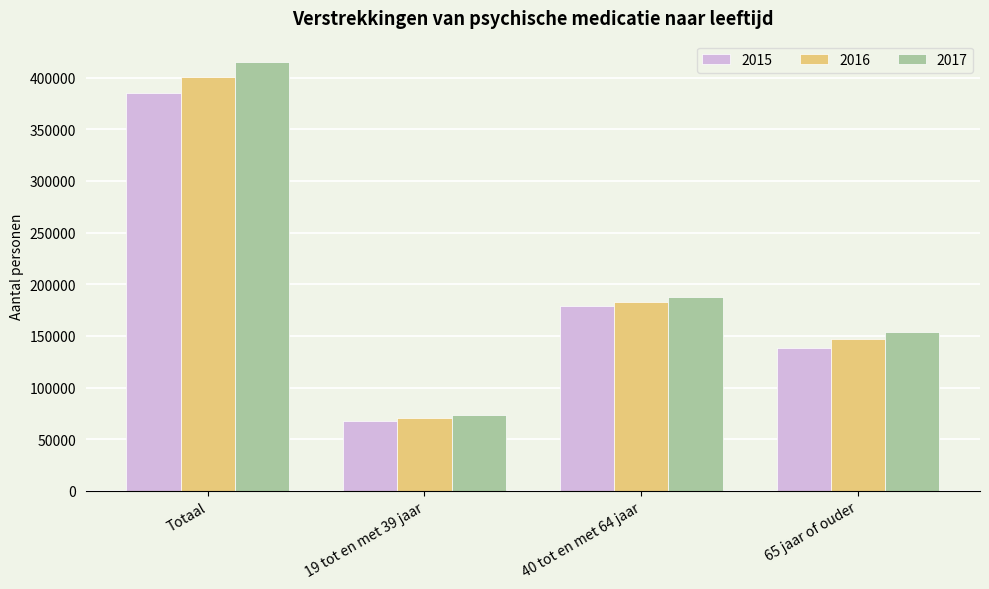

Which series has the largest total across all categories?

2017